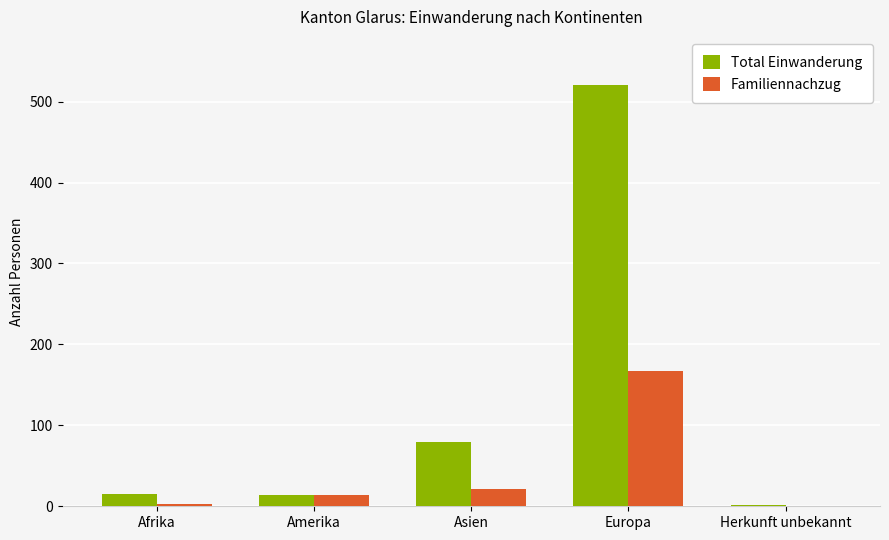

Between Afrika and Asien, which series saw the biggest shift?

Total Einwanderung